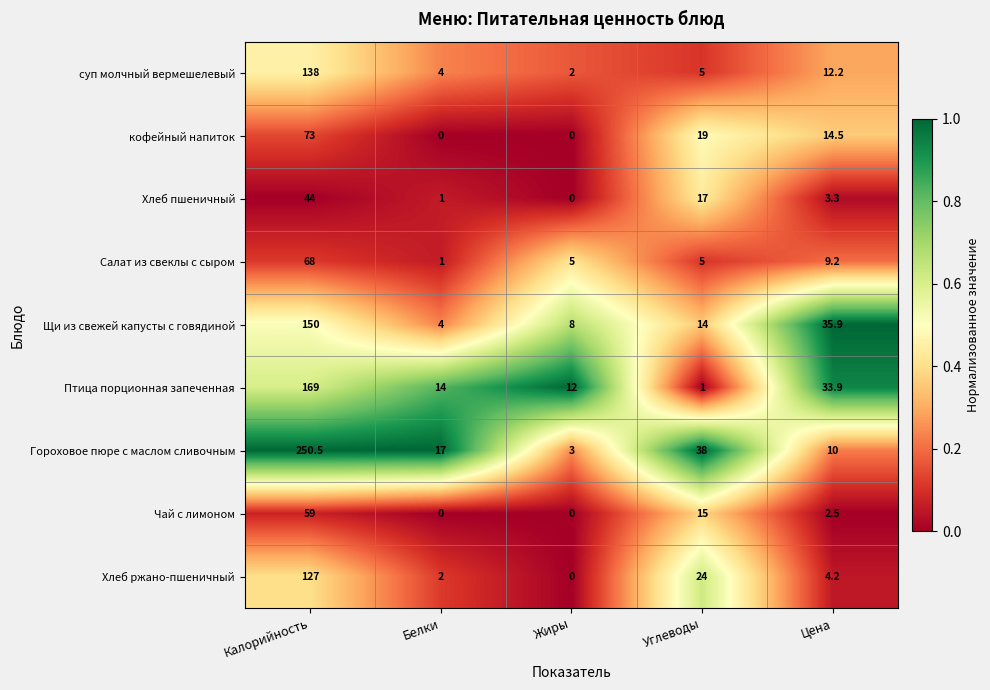

The value of Хлеб ржано-пшеничный at Калорийность is 127.0. True or false?

True